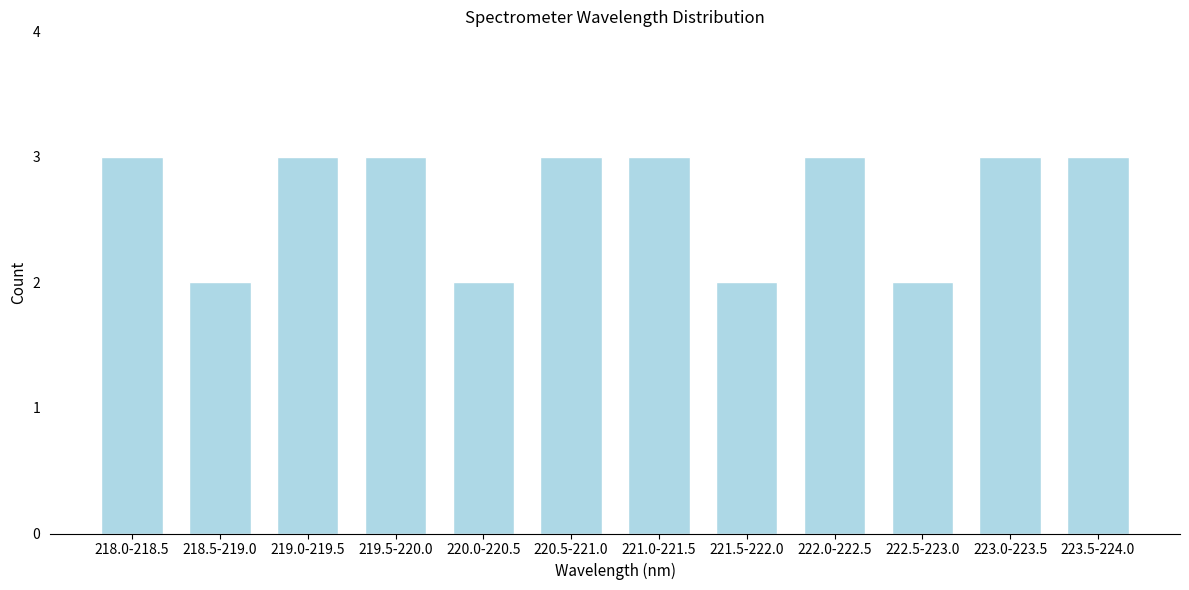

Reading left to right, transcribe all the data shown in this chart.

218.0-218.5=3	218.5-219.0=2	219.0-219.5=3	219.5-220.0=3	220.0-220.5=2	220.5-221.0=3	221.0-221.5=3	221.5-222.0=2	222.0-222.5=3	222.5-223.0=2	223.0-223.5=3	223.5-224.0=3